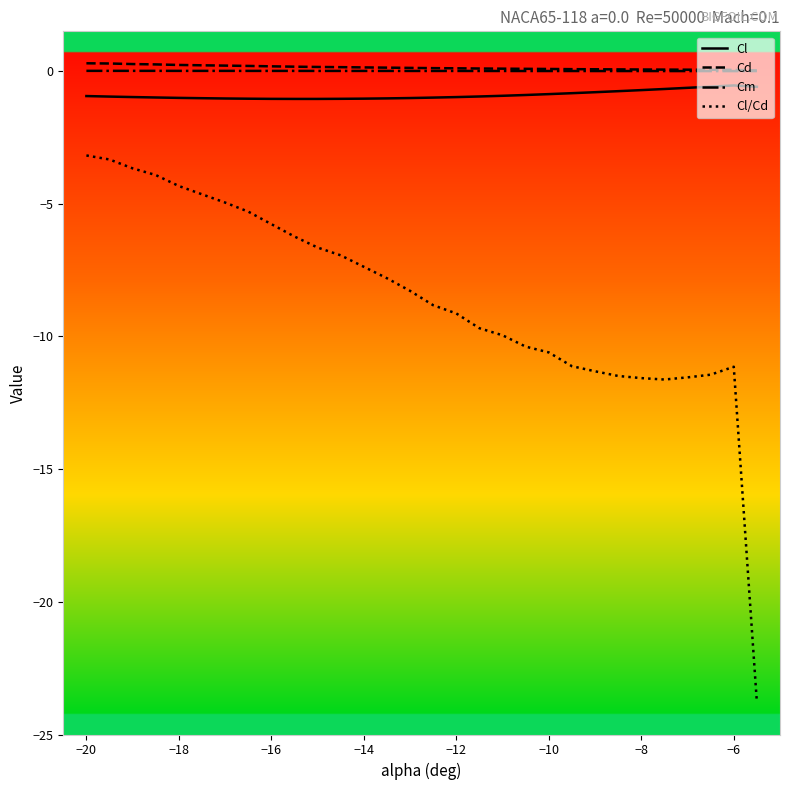

What is the minimum value shown in the chart?

-23.8